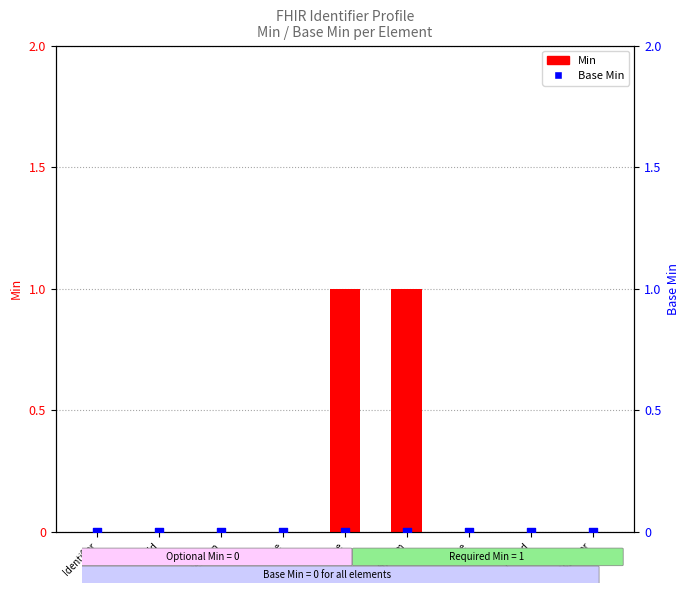

Which series contains the highest Y value?

Min